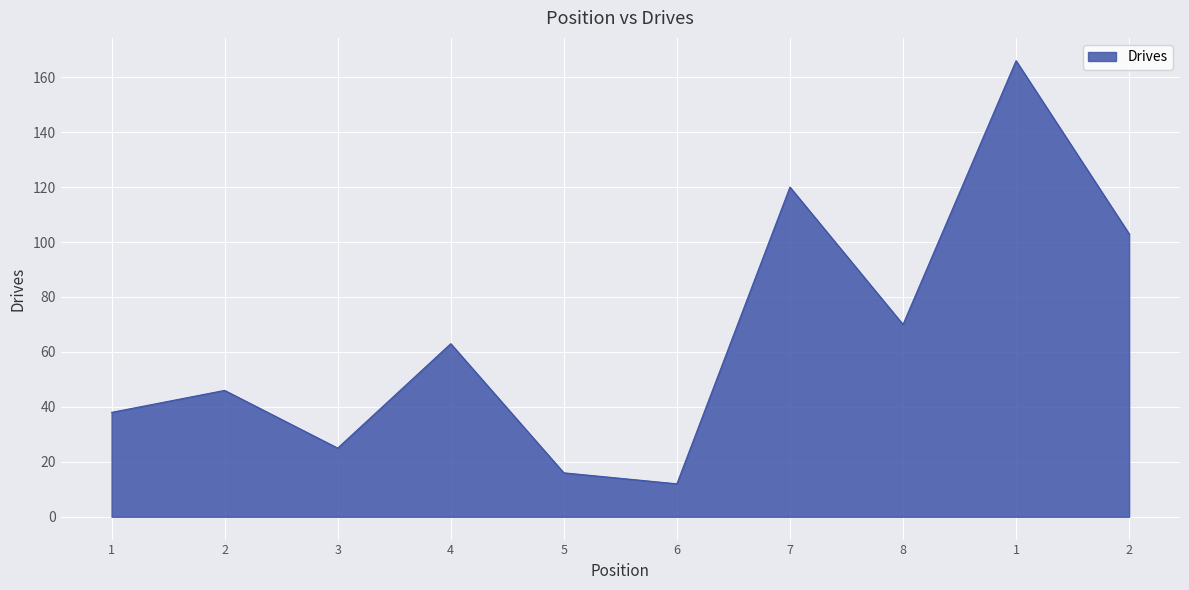

How many lines are shown in the chart?

1